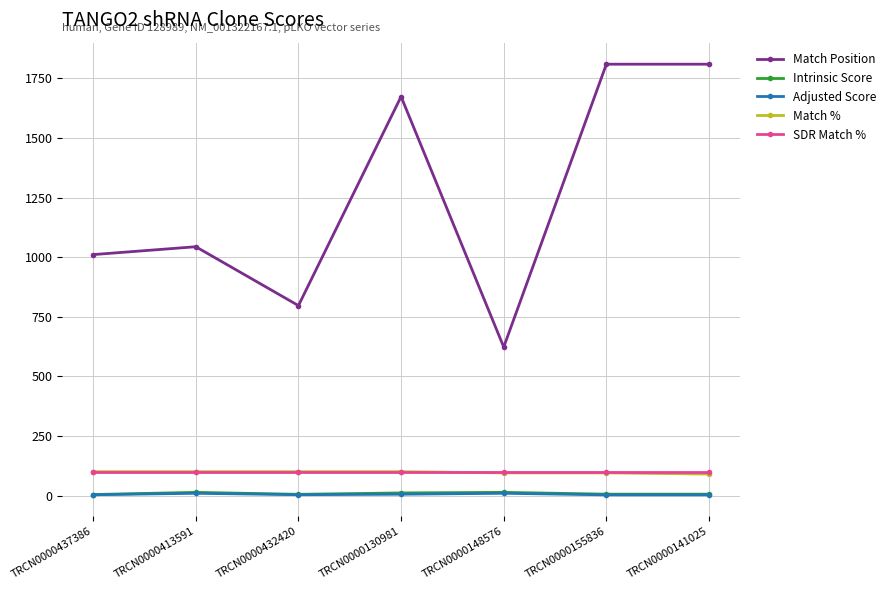

How many interior local valleys does the Match Position series have?

2